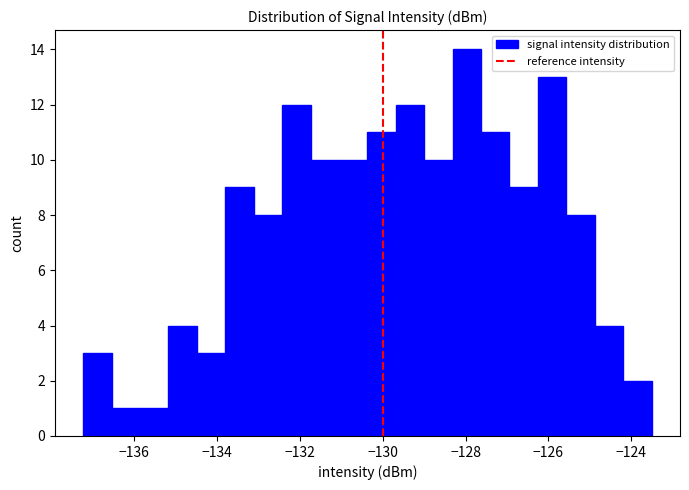

Around what value on the x-axis is the tallest bar? Give the approximate position of its centre, as read against the axis.

-128.0